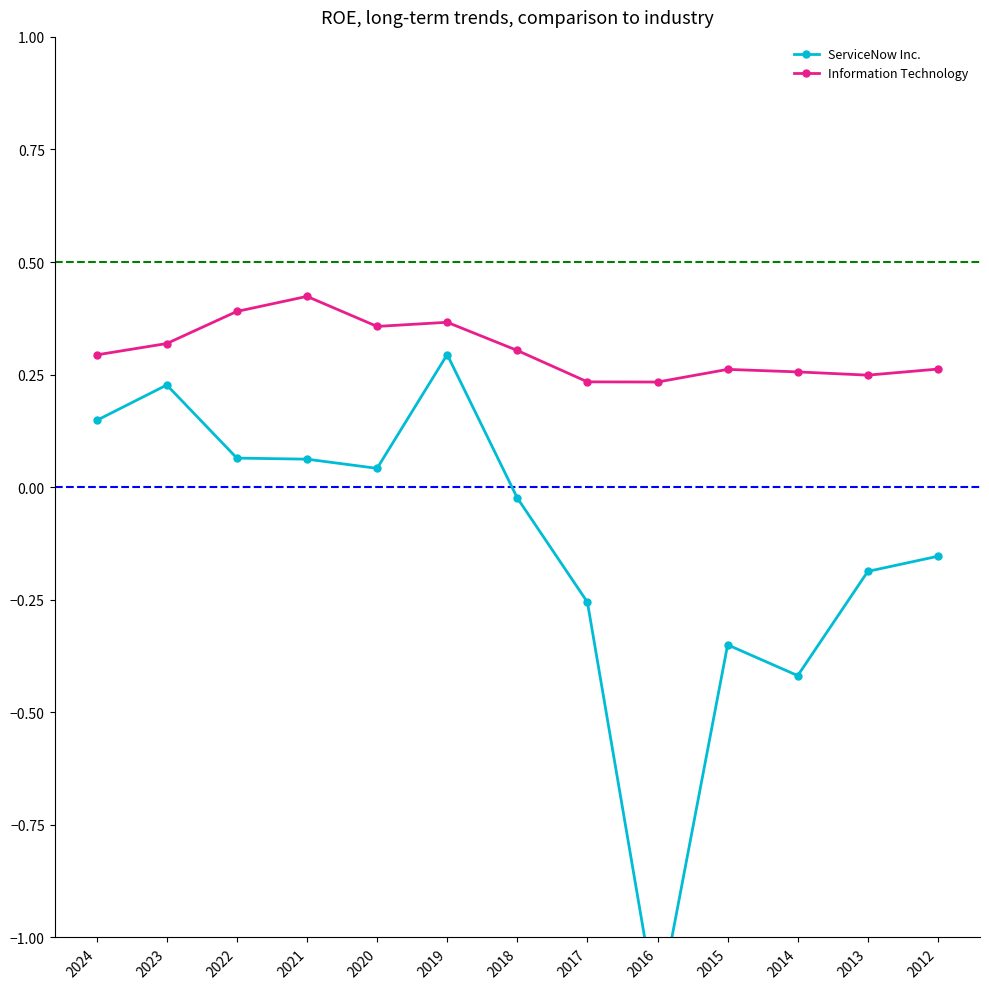

Rank the series by their average value, from highest to lowest.

Information Technology, ServiceNow Inc.